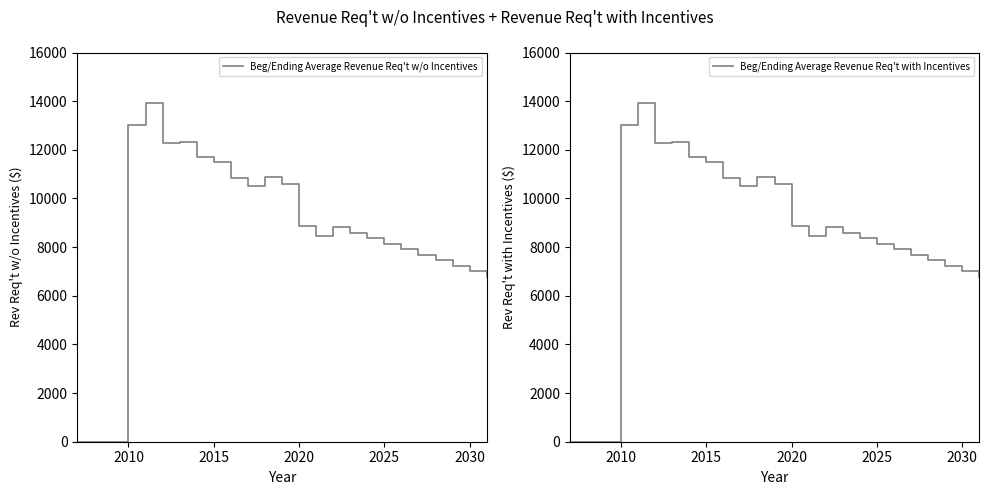

How many interior local peaks does the Beg/Ending Average Revenue Req't with Incentives series have?

4